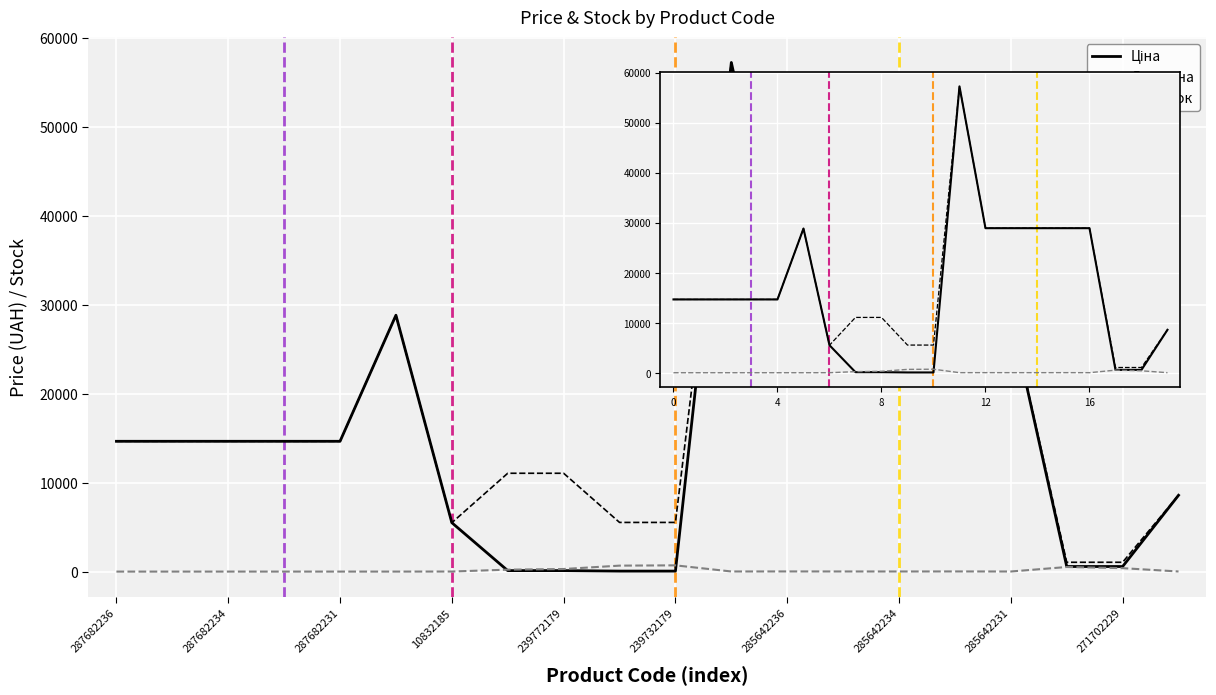

Between 271702229 and 11, which series saw the biggest shift?

Ціна